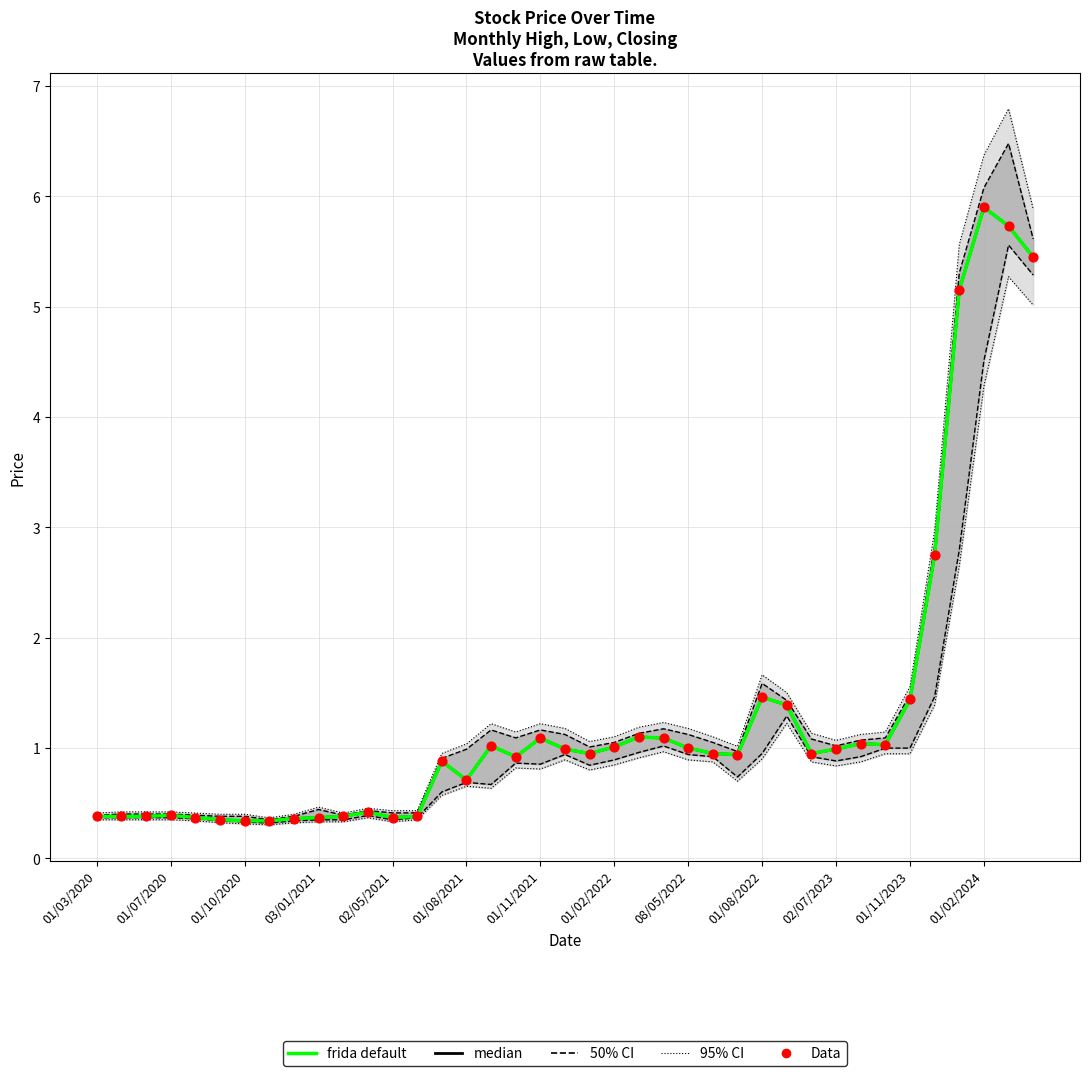

At how many categories does at least one series exceed 1?

15